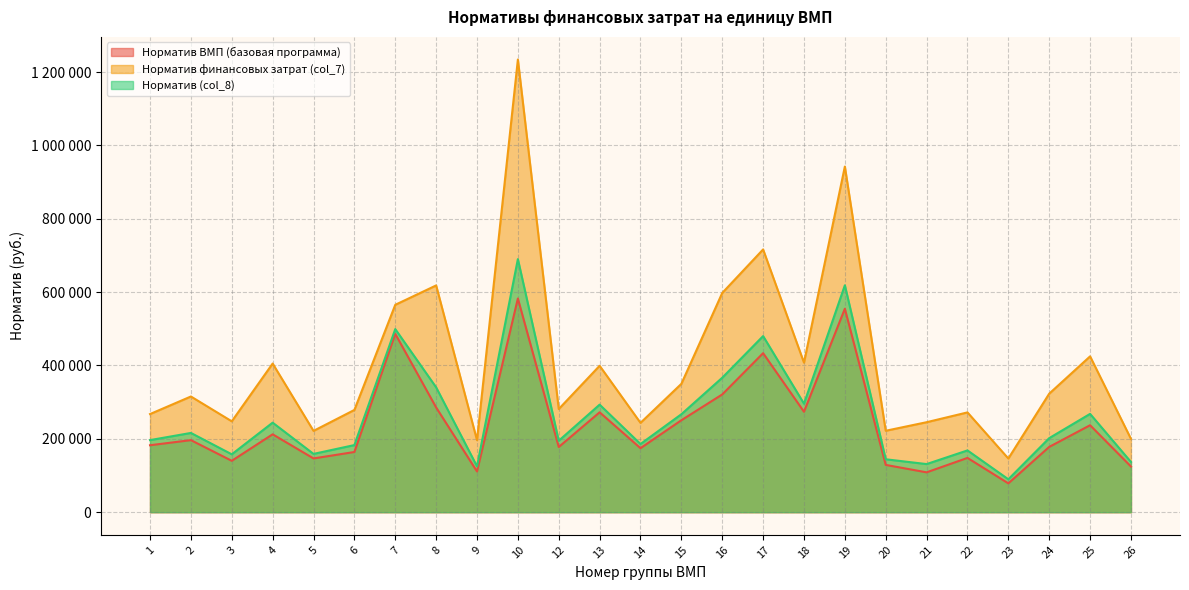

At which category is the sum across all series the highest?

10